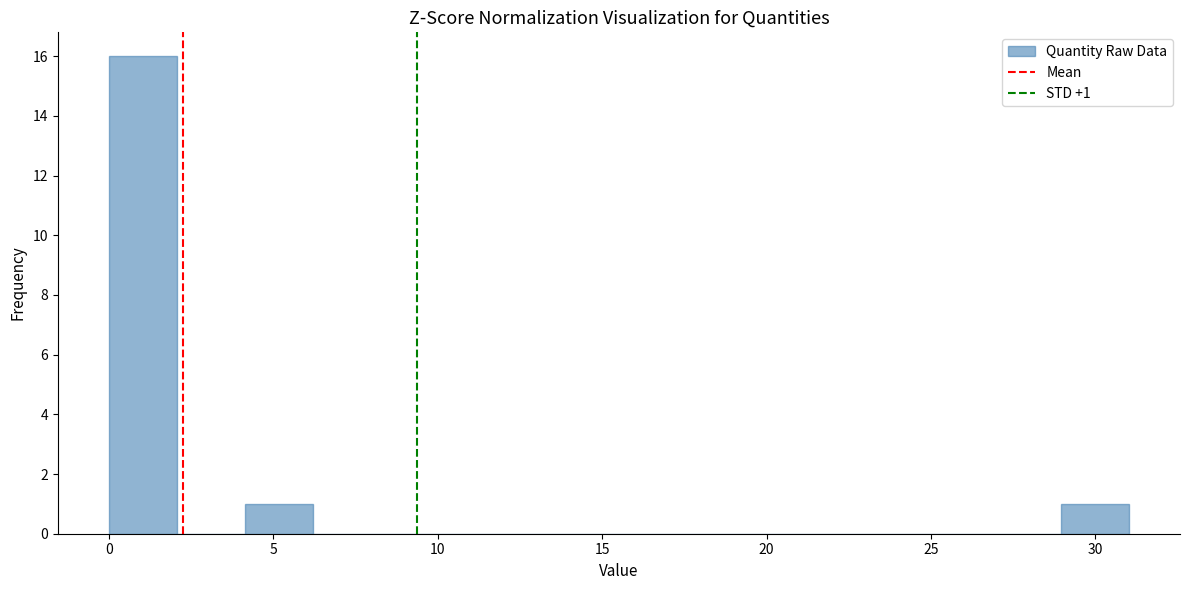

Over which range of the x-axis is the bar tallest?

0.0 to 2.0